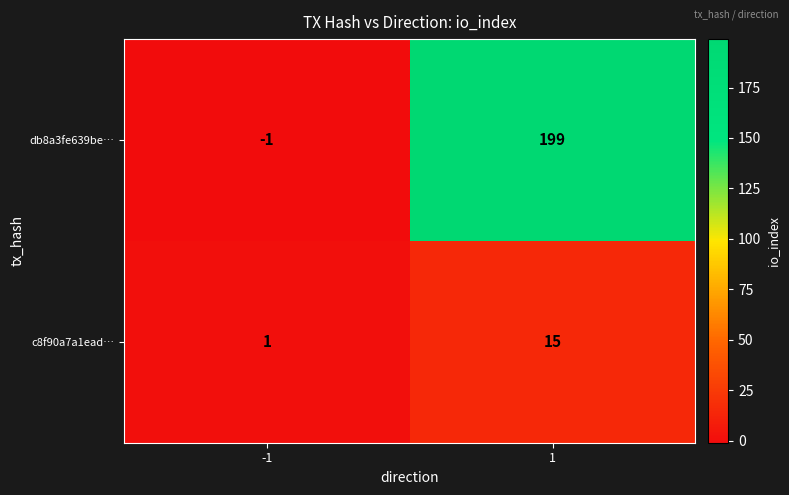

Reading left to right, extract all data points from this chart.

db8a3fe639be…: -1	199
c8f90a7a1ead…: 1	15